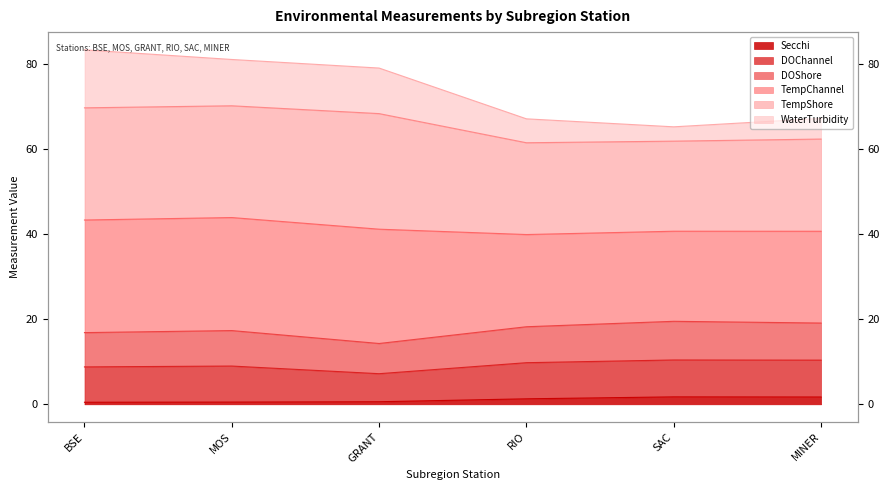

What position from the left is SAC?

5